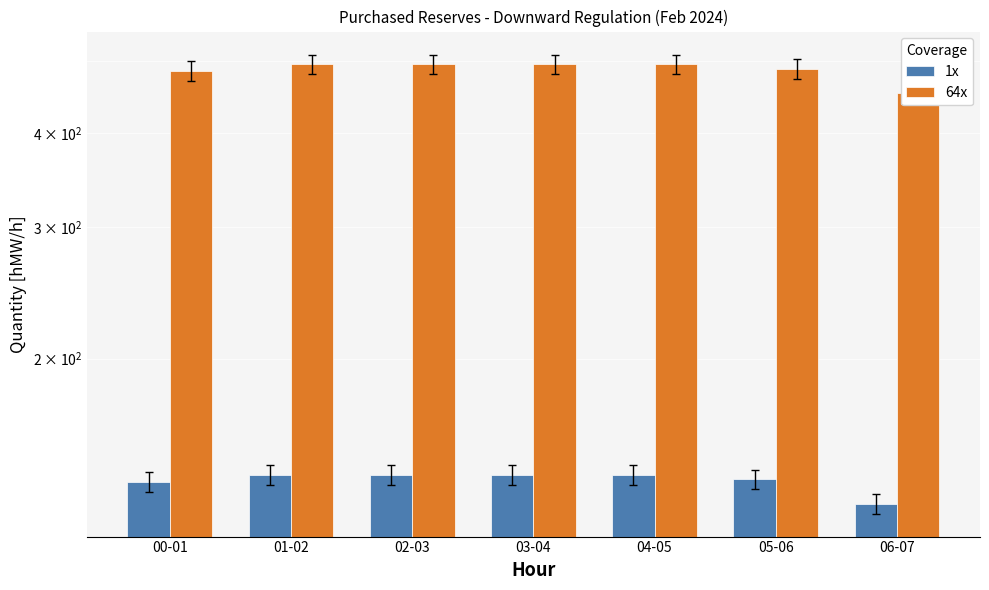

Which series changed the most between 04-05 and 06-07?

64x